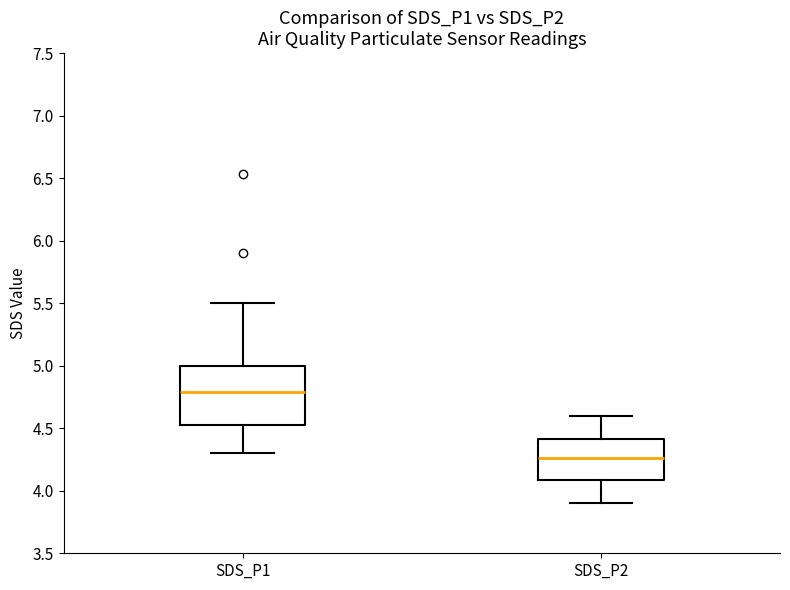

Reading left to right, read every box against the y-axis: the position of its median line, the range the box covers, and the ends of its whiskers. The values are not printed on the chart, so give them approximately, as read against the axis.

SDS_P1: median 4.80, box 4.50 to 5.00, whiskers 4.30 to 5.50
SDS_P2: median 4.25, box 4.10 to 4.40, whiskers 3.90 to 4.60